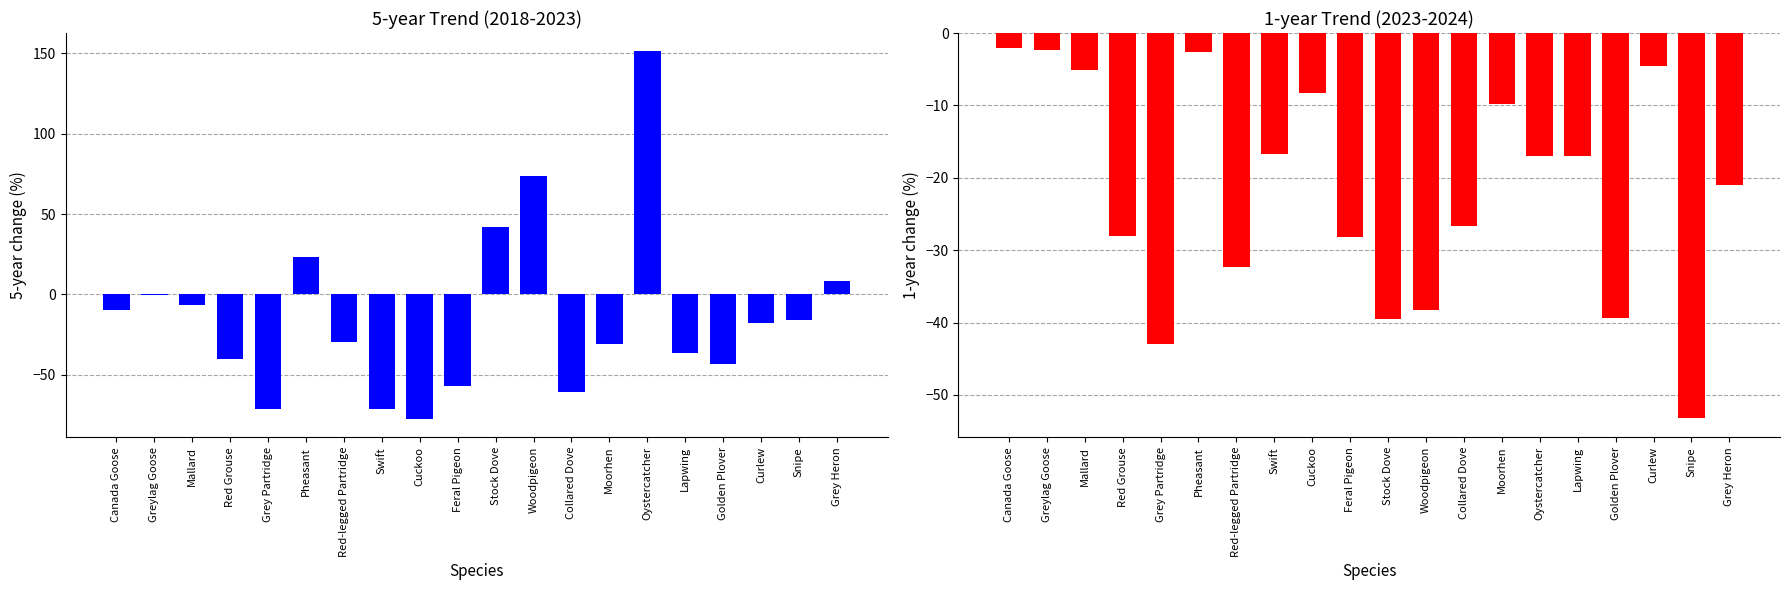

True or false: 5-year change has a value of 102.4 at Woodpigeon.

False